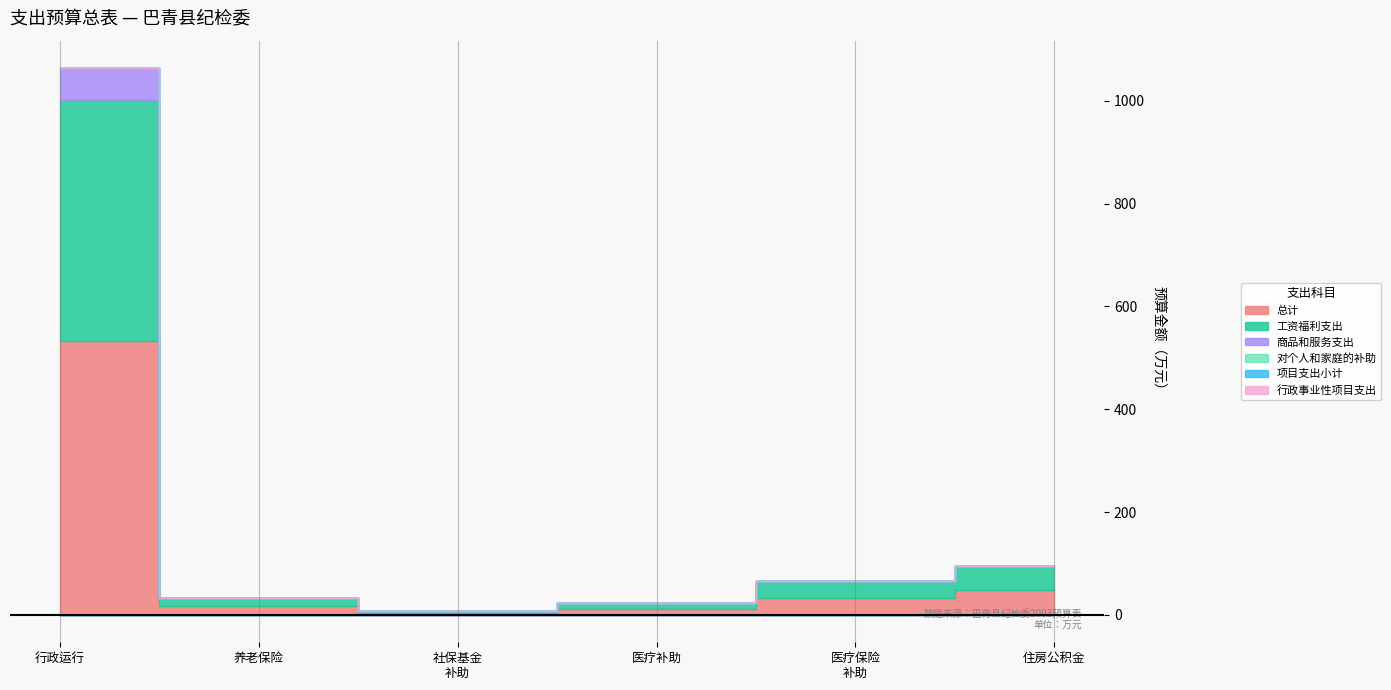

True or false: 工资福利支出 has a value of 4.5 at [2080505]机关事业单位基本养老保险缴费支出.

False